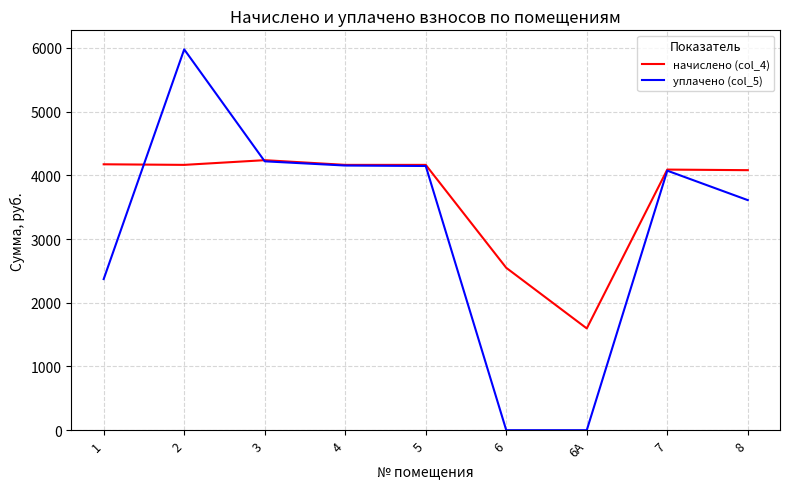

Between 2 and 3, which series saw the biggest shift?

уплачено (col_5)